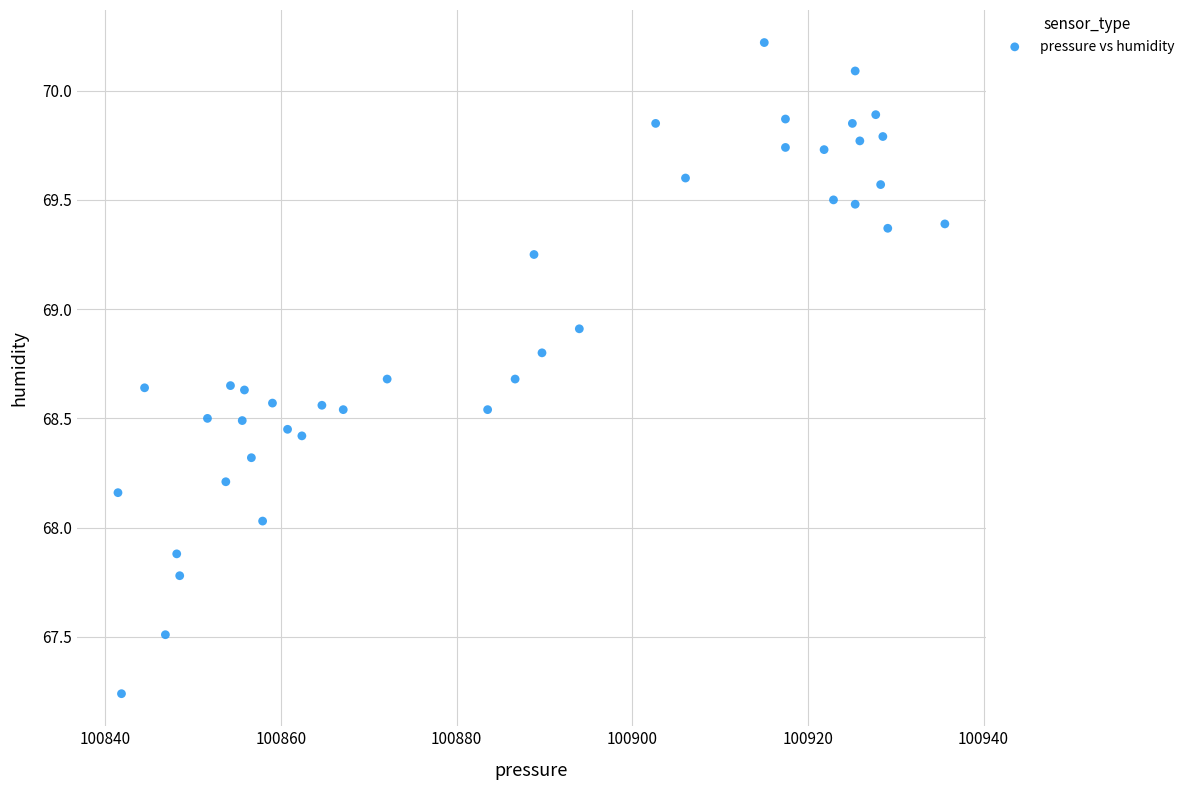

What is the range of X values (max minus min)?

94.1